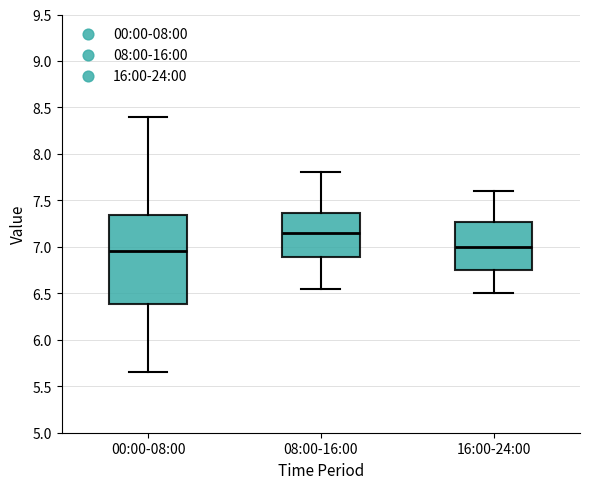

Reading left to right, read every box against the y-axis: the position of its median line, the range the box covers, and the ends of its whiskers. The values are not printed on the chart, so give them approximately, as read against the axis.

00:00-08:00: median 6.95, box 6.40 to 7.35, whiskers 5.65 to 8.40
08:00-16:00: median 7.15, box 6.90 to 7.35, whiskers 6.55 to 7.80
16:00-24:00: median 7.00, box 6.75 to 7.25, whiskers 6.50 to 7.60